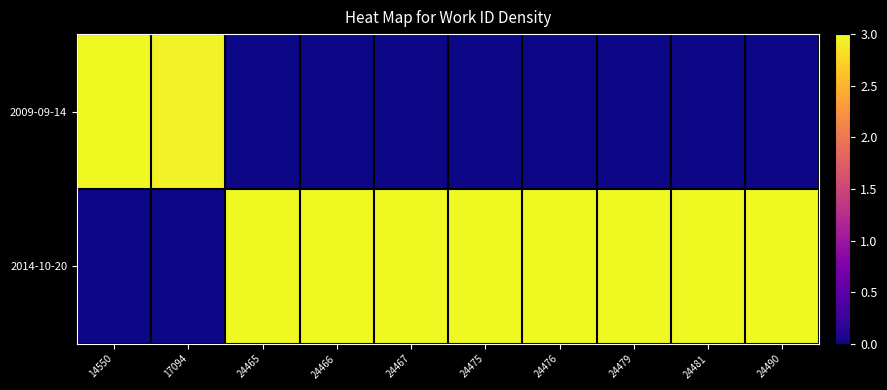

List the series in order of their peak value, lowest first.

2009-09-14, 2014-10-20